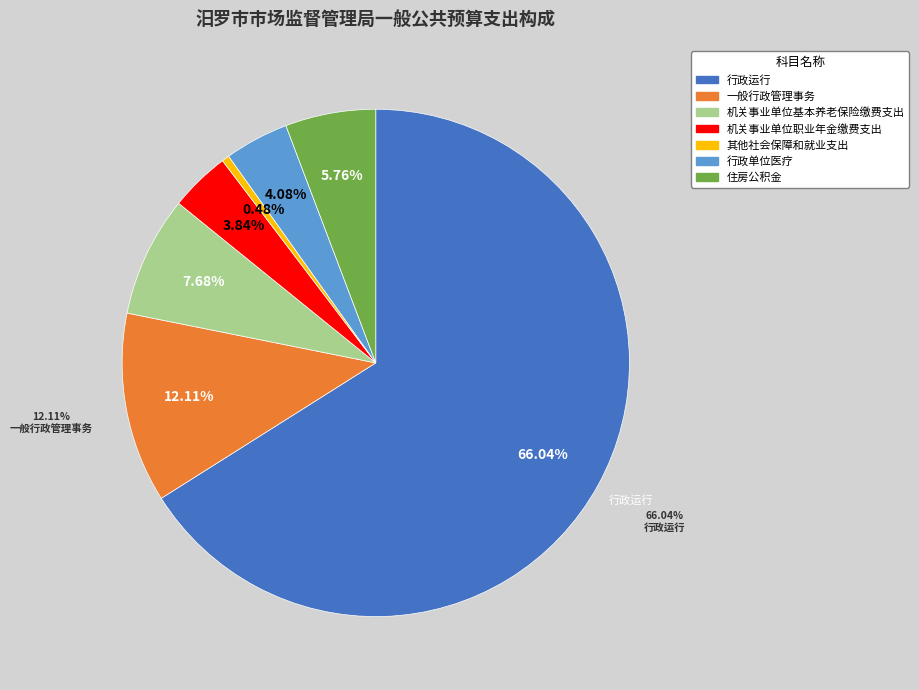

Combined, what portion of the pie is 一般行政管理事务 and 其他社会保障和就业支出?

12.6%